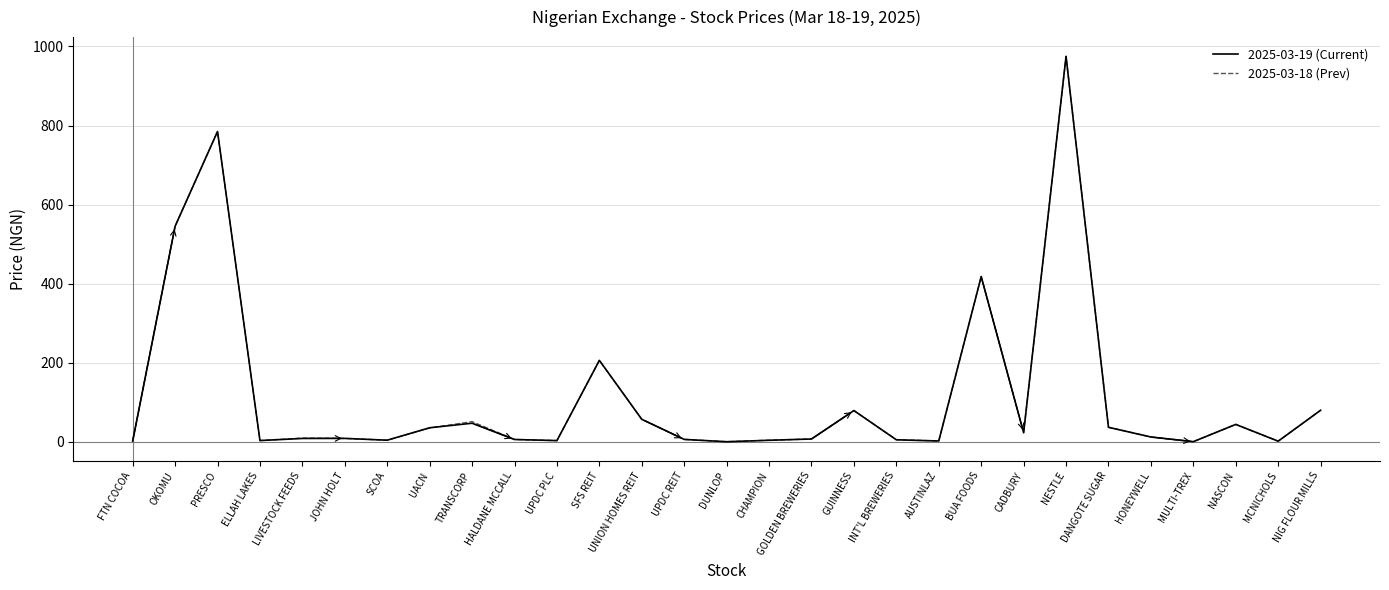

The 2025-03-19 (Current) series shows 758.2 at OKOMU. True or false?

False